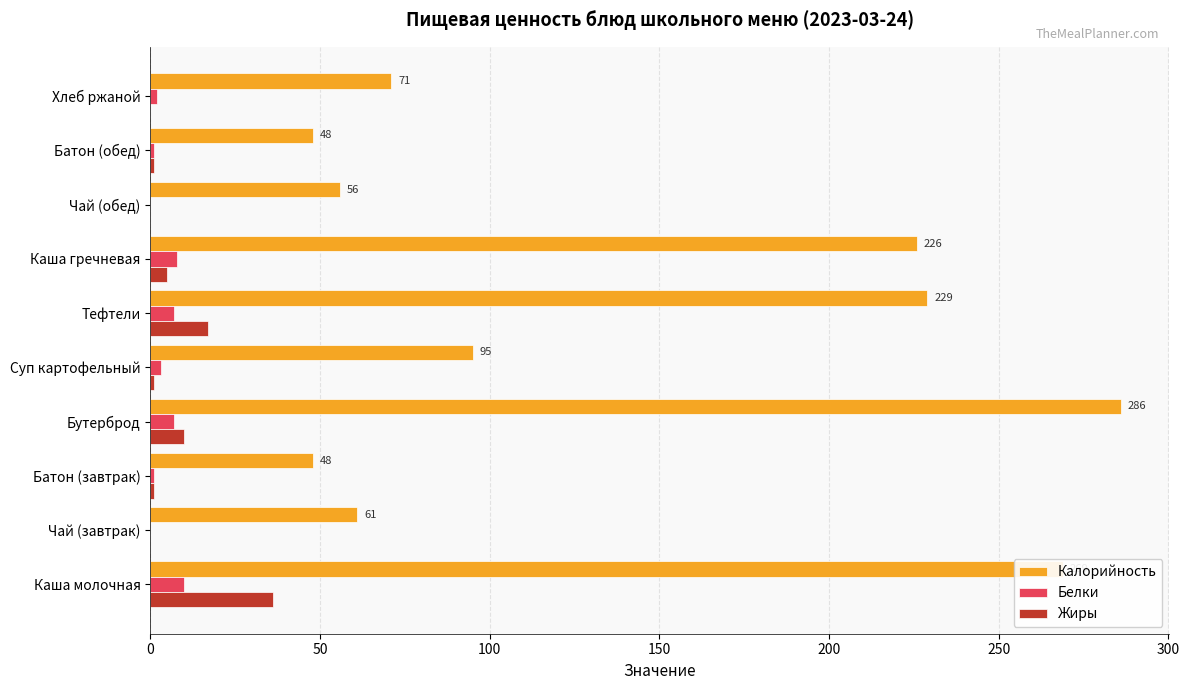

What are all the series names shown in the legend?

Калорийность, Белки, Жиры